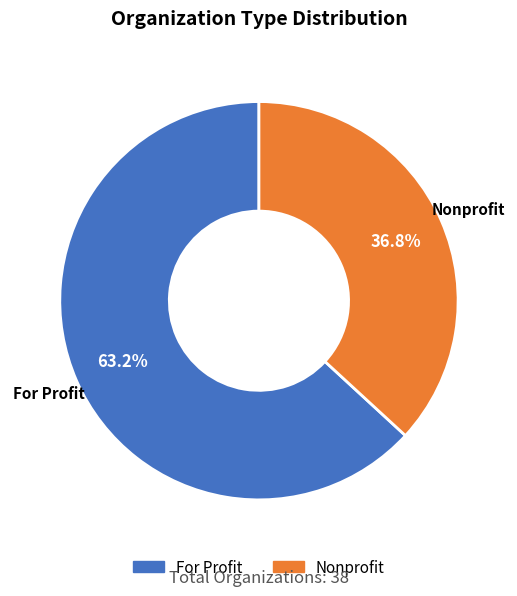

Which category has the smallest portion of the pie?

Nonprofit